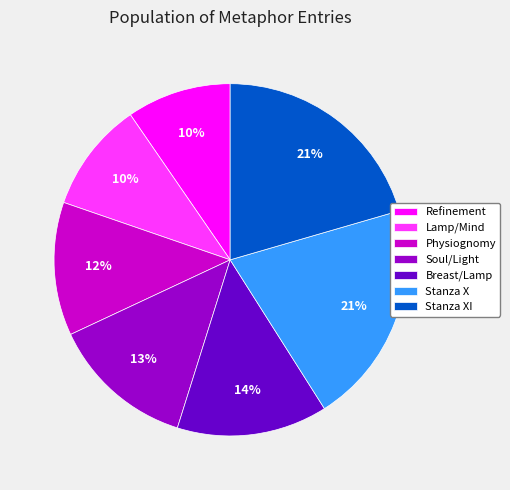

How many segments does this pie chart have?

7